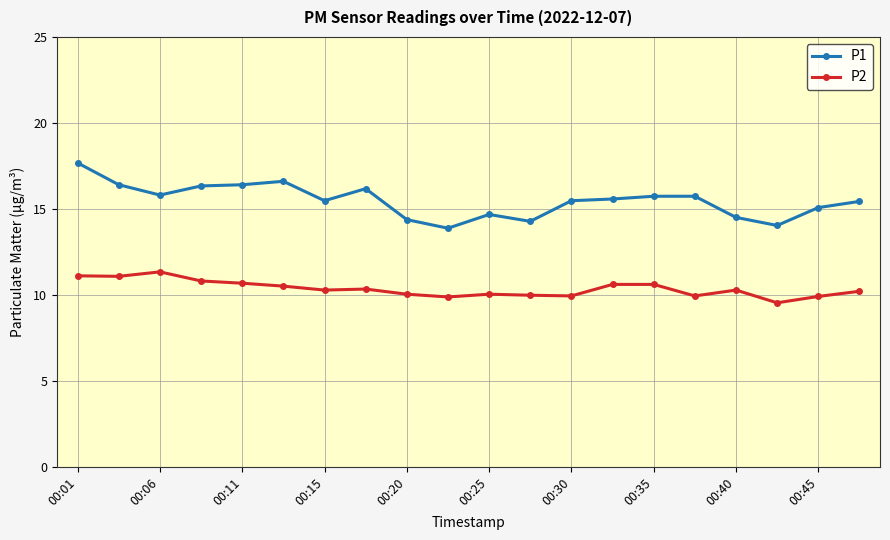

True or false: P2 has more than 2 interior local peaks.

True